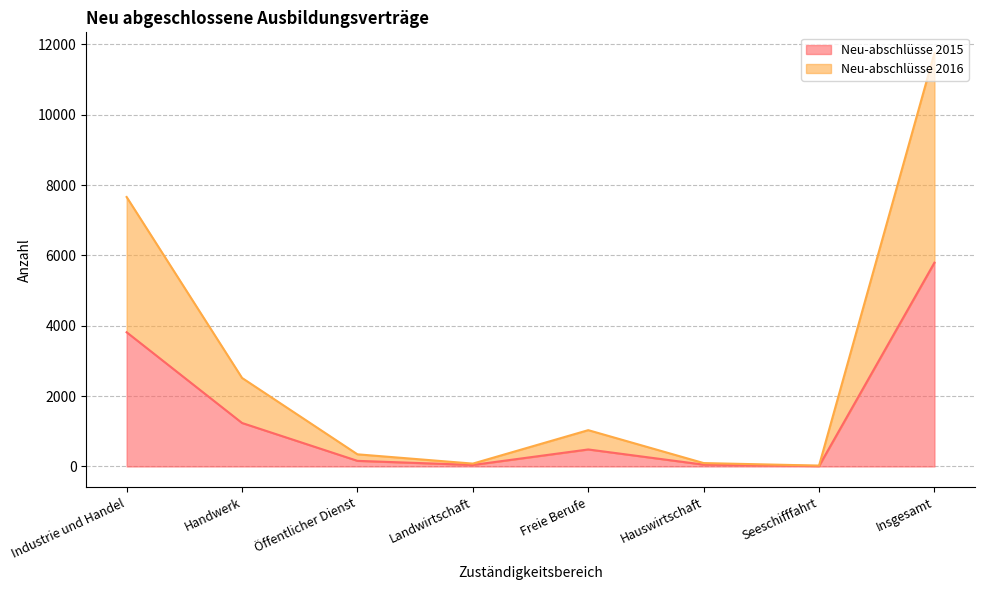

What is the value of the Neu-abschlüsse 2016 point at the 4th from the left?

81